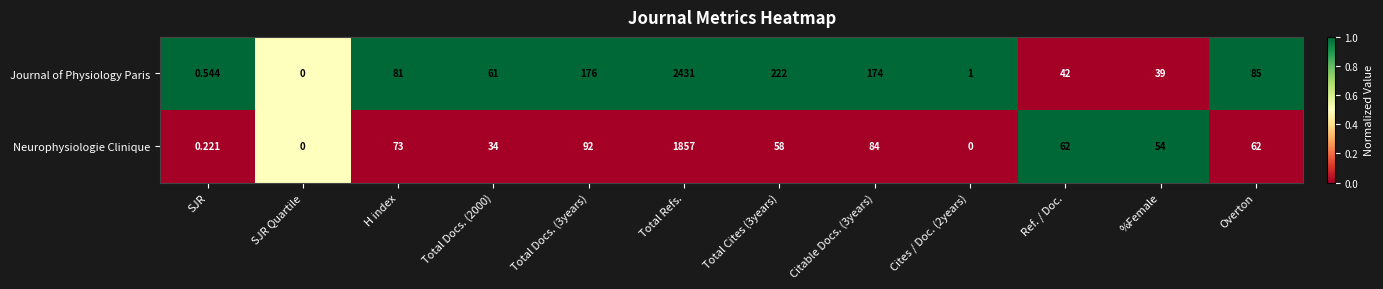

Which series has the largest range (max minus min)?

Journal of Physiology Paris